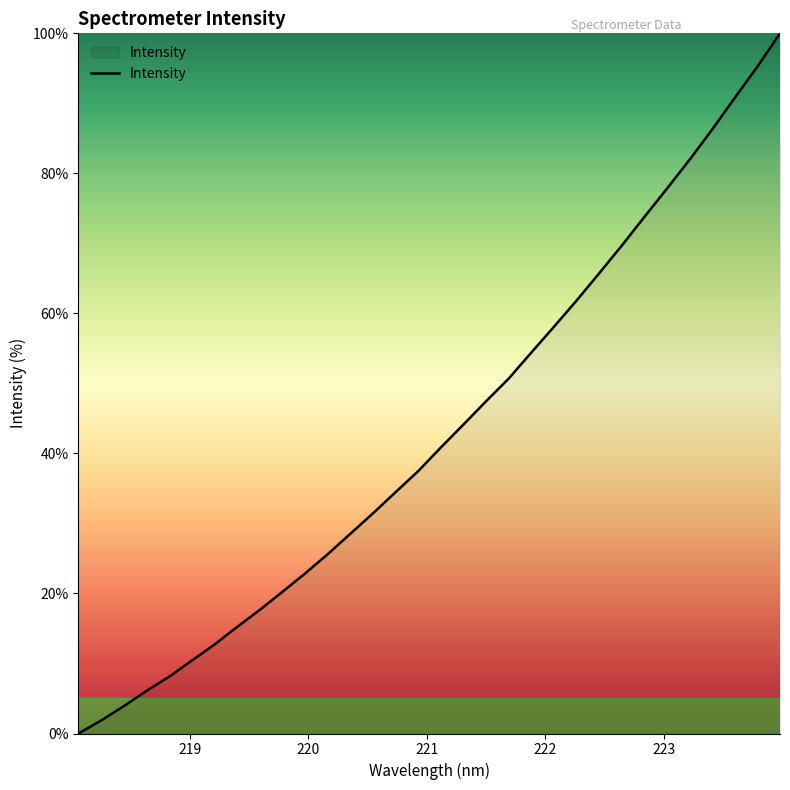

What is the maximum value shown in the chart?

100.0